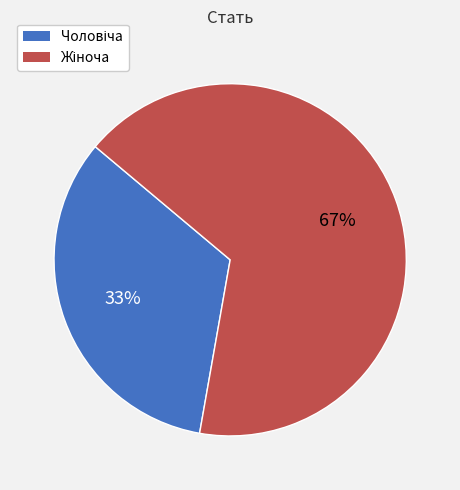

To the nearest percent, what is the average slice percentage?

50%